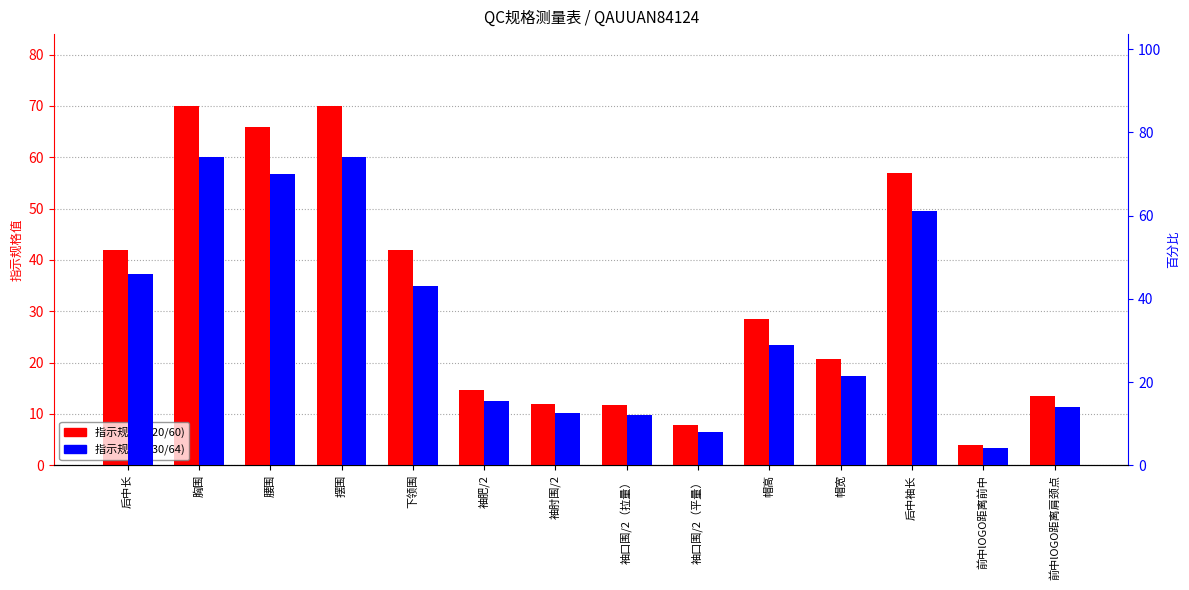

Is it true that 指示规格 (120/60) equals 13.5 at 前中lOGO距离肩颈点?

True